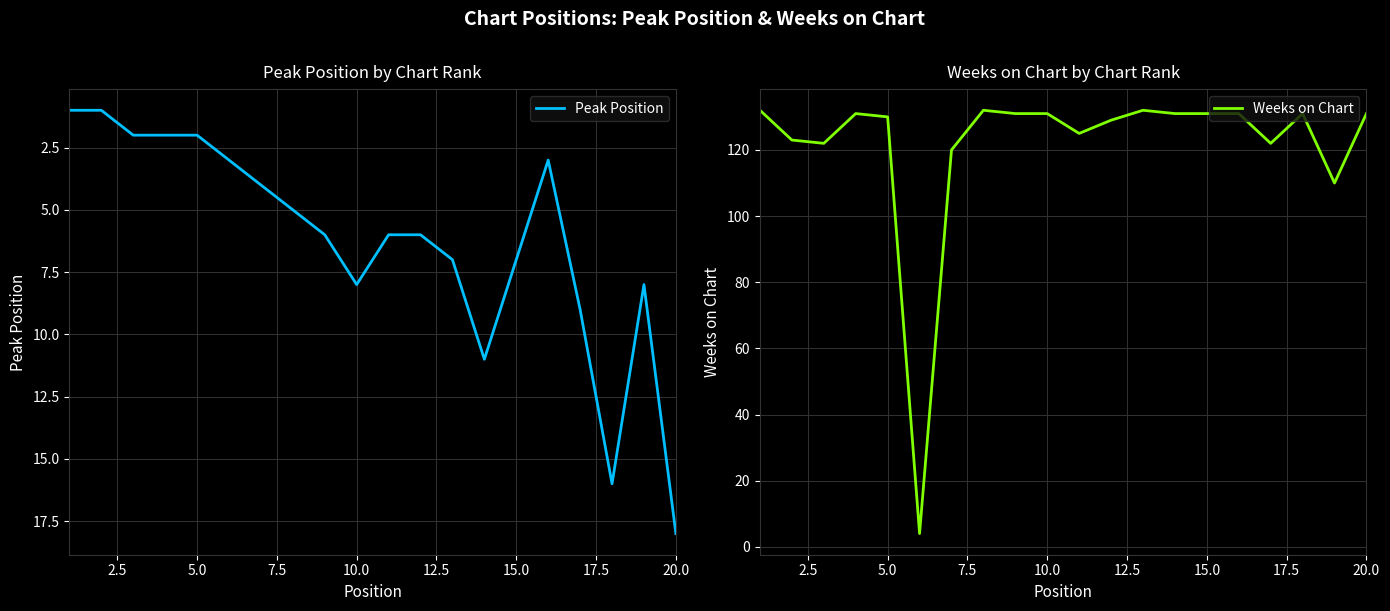

What is the minimum value for Weeks on Chart?

4